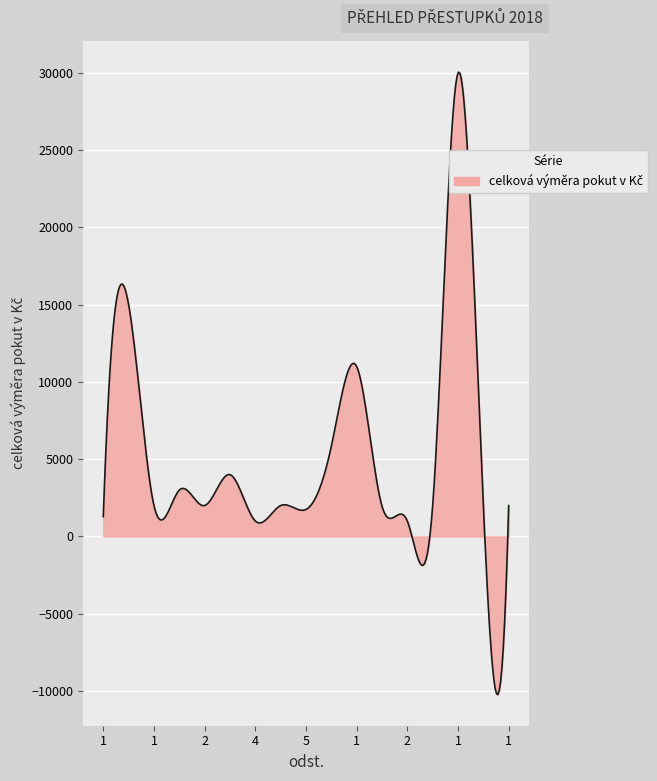

What is the smallest value displayed?

-10234.6